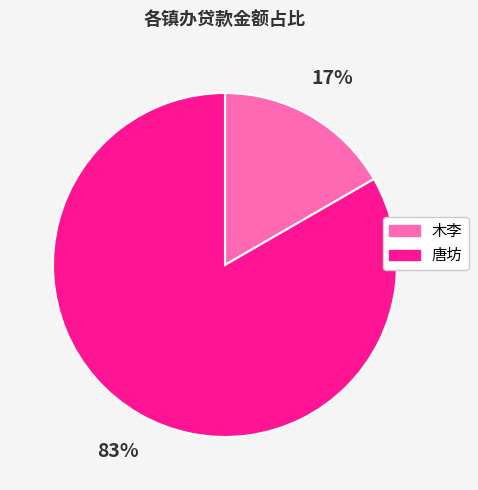

To the nearest percent, what percentage of the pie is 唐坊?

83%